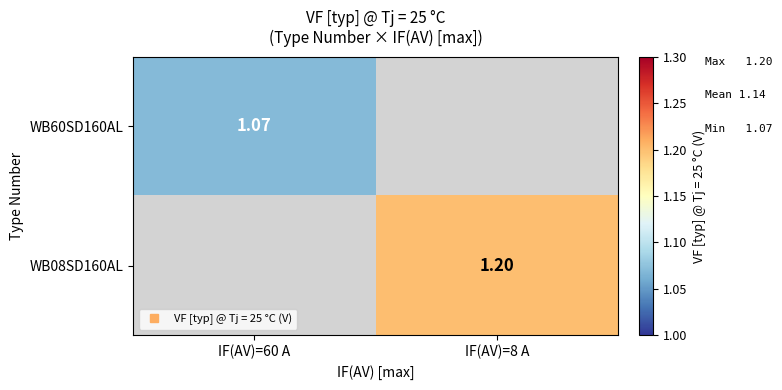

At how many categories does at least one series exceed 1?

2